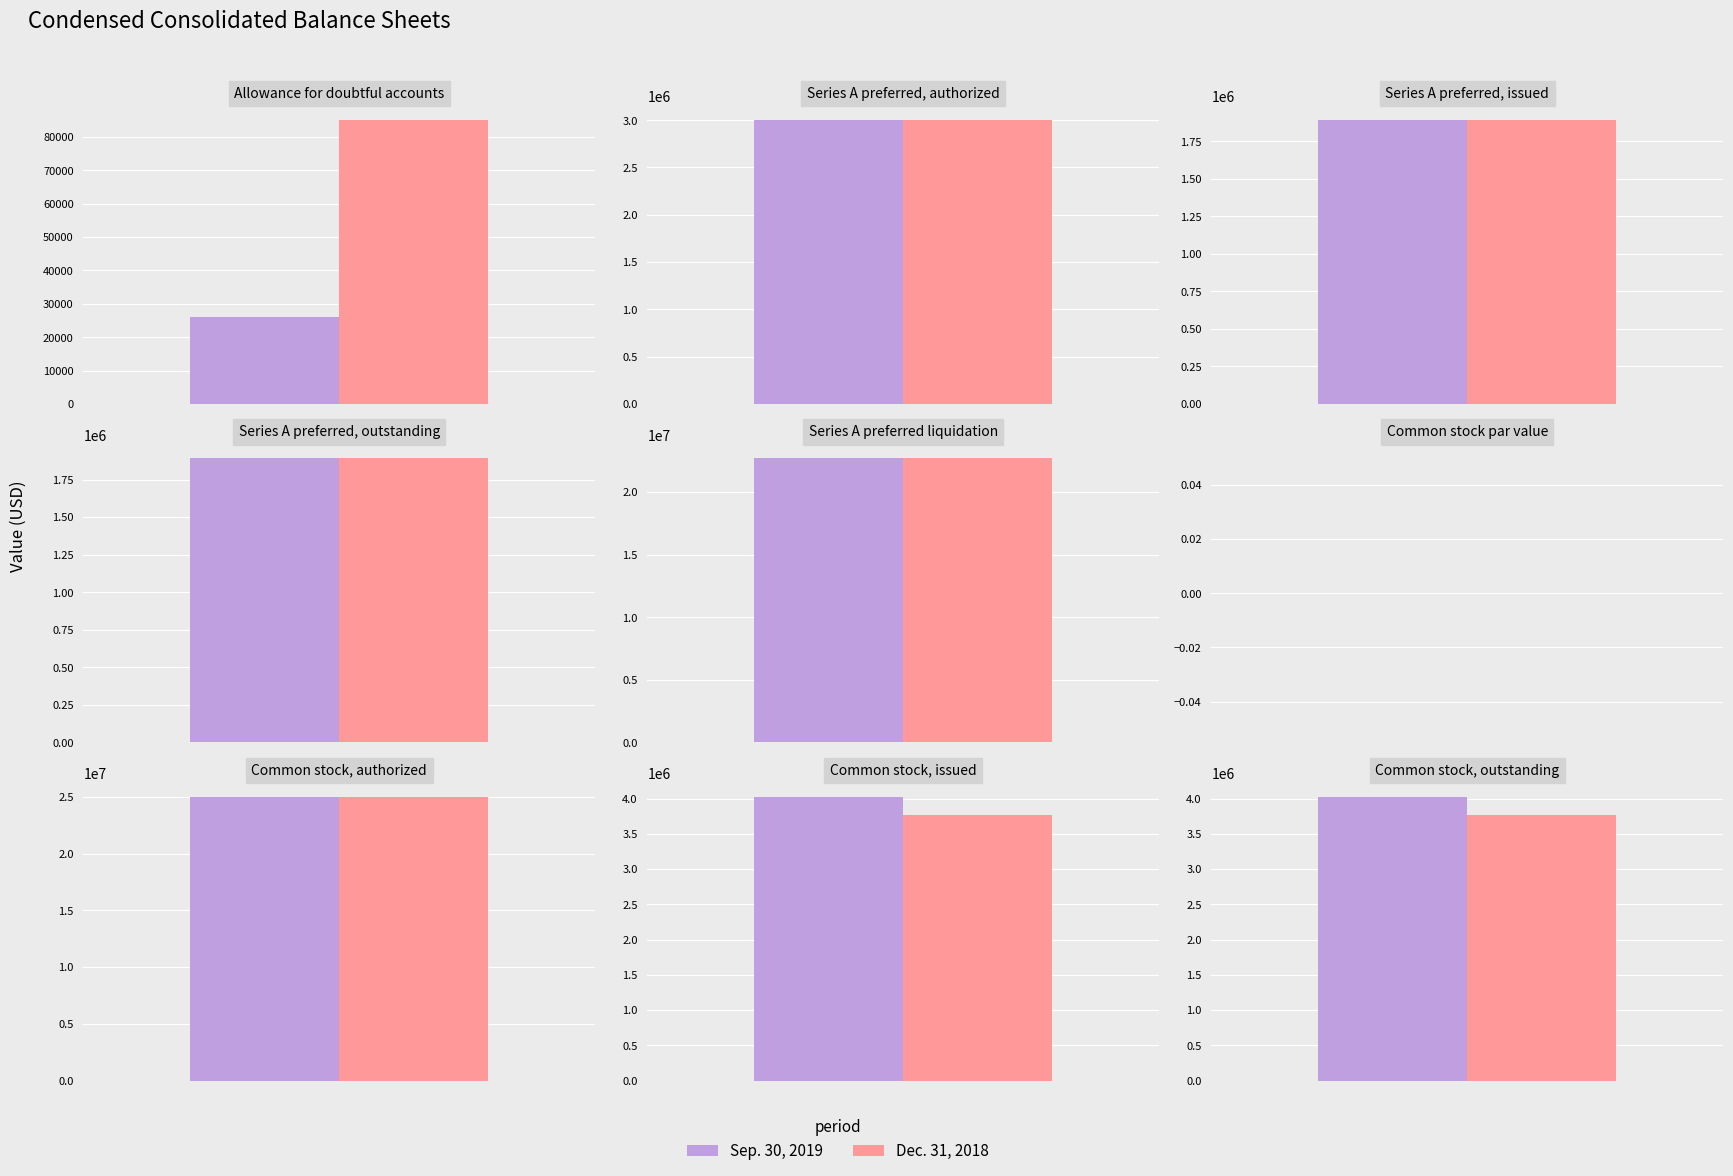

Reading left to right, extract all data points from this chart.

Sep. 30, 2019: Allowance for doubtful accounts=26000	Series A preferred, authorized=3000000	Series A preferred, issued=1890354	Series A preferred, outstanding=1890354	Series A preferred liquidation=22684248	Common stock par value=0	Common stock, authorized=25000000	Common stock, issued=4024443	Common stock, outstanding=4024443
Dec. 31, 2018: Allowance for doubtful accounts=85000	Series A preferred, authorized=3000000	Series A preferred, issued=1890354	Series A preferred, outstanding=1890354	Series A preferred liquidation=22684248	Common stock par value=0	Common stock, authorized=25000000	Common stock, issued=3760268	Common stock, outstanding=3760268